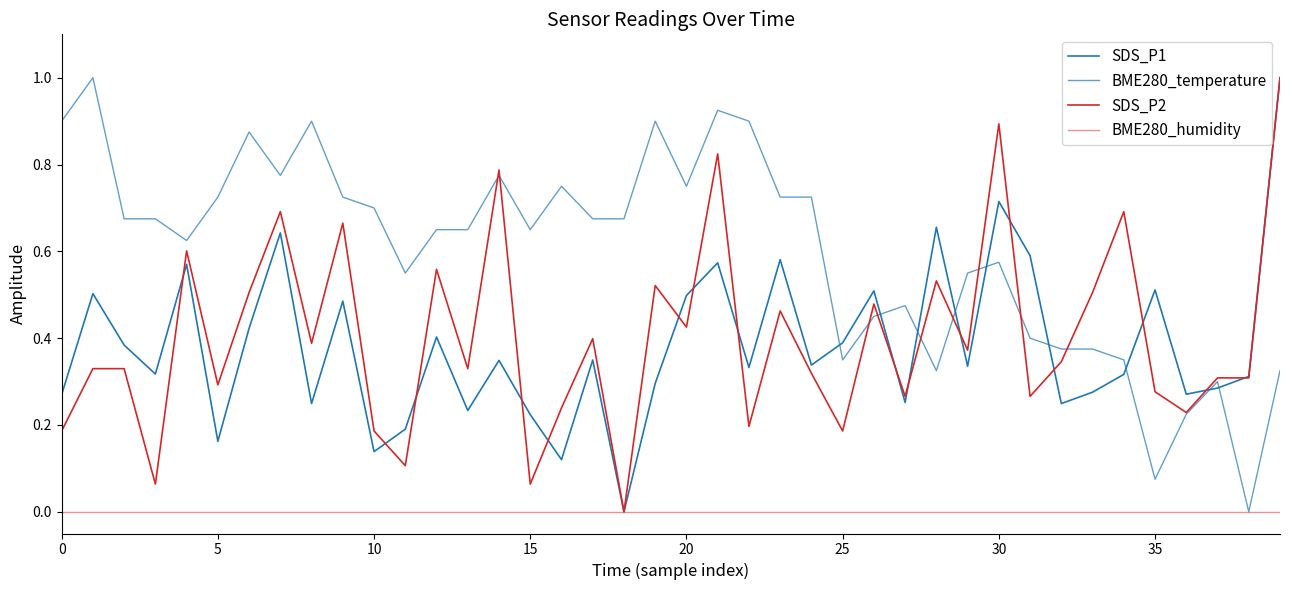

Is this an area chart (filled region under the line)?

No